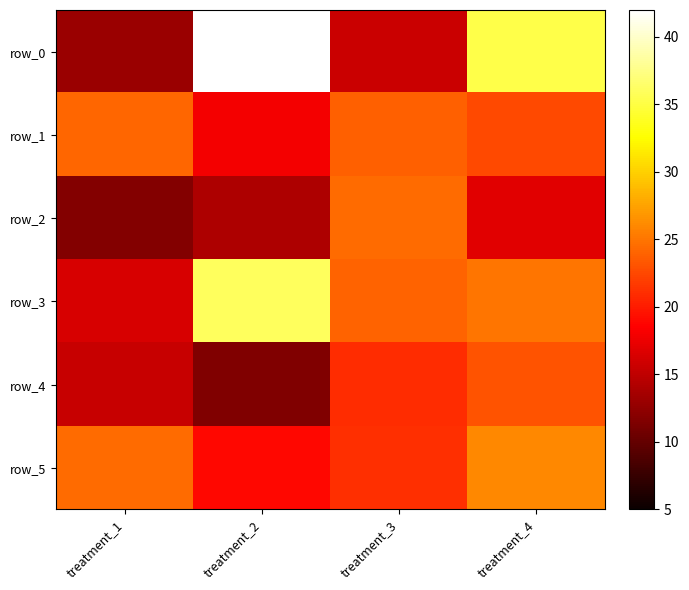

Between treatment_3 and treatment_4, which is larger?

treatment_4